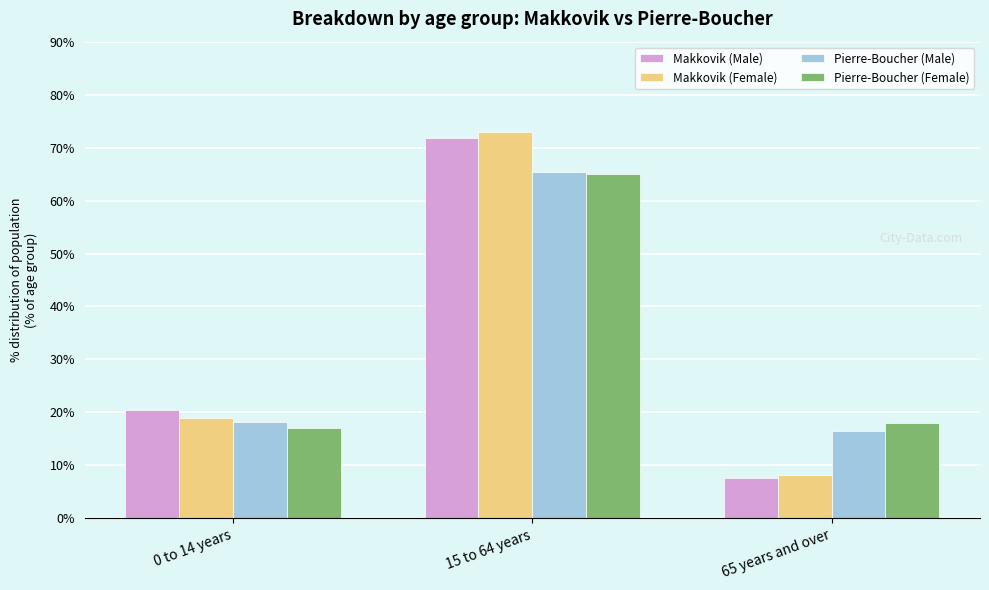

Reading left to right, list all the values displayed in this chart.

Makkovik (Male): 0 to 14 years=20.5	15 to 64 years=71.8	65 years and over=7.7
Makkovik (Female): 0 to 14 years=18.9	15 to 64 years=73.0	65 years and over=8.1
Pierre-Boucher (Male): 0 to 14 years=18.2	15 to 64 years=65.3	65 years and over=16.5
Pierre-Boucher (Female): 0 to 14 years=17.0	15 to 64 years=65.0	65 years and over=18.0